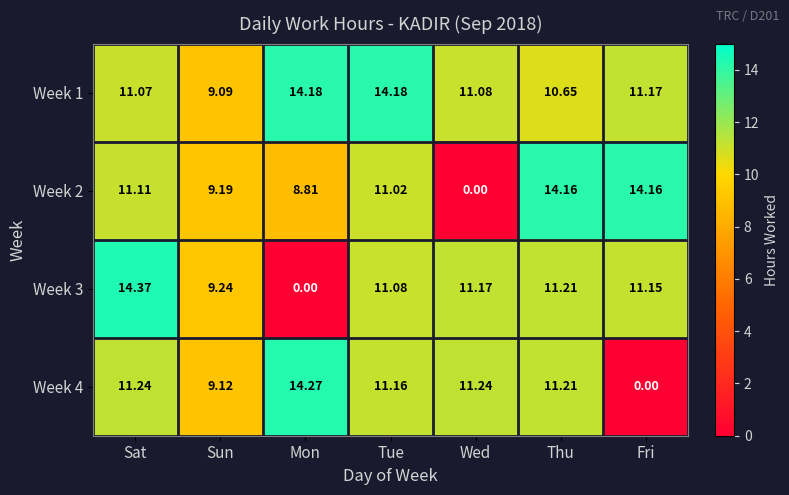

At which label does Week 2 reach its minimum?

Wed